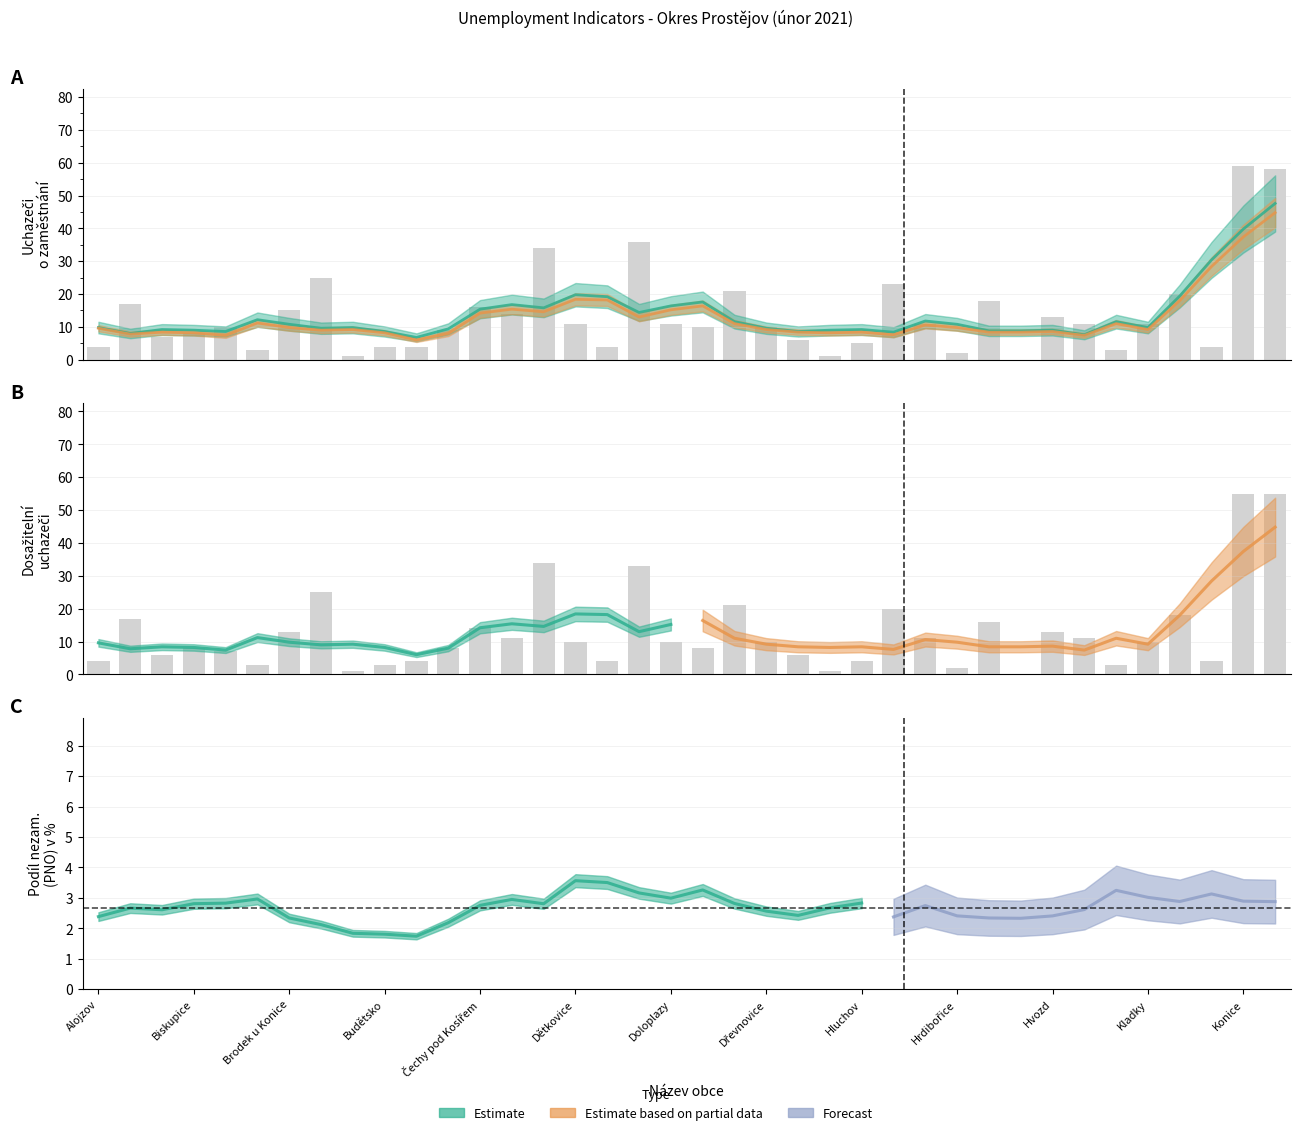

Which series has the widest spread of values?

Uchazeči o zaměstnání celkem